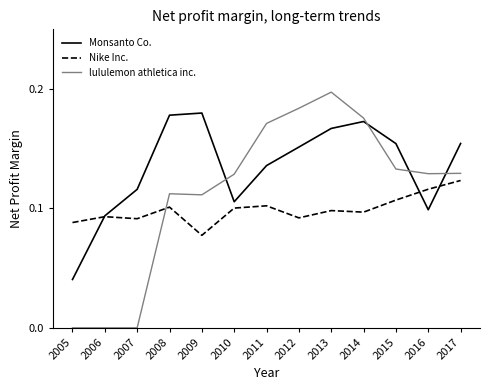

Rank the series by their maximum value, from highest to lowest.

lululemon athletica inc., Monsanto Co., Nike Inc.